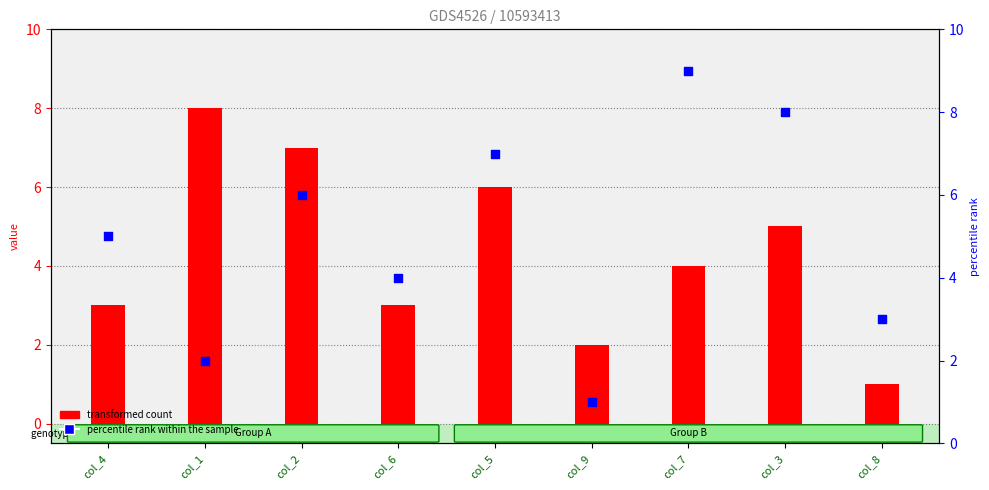

Is the value of percentile rank within the sample at col_8 greater than the value of transformed count at col_7?

No